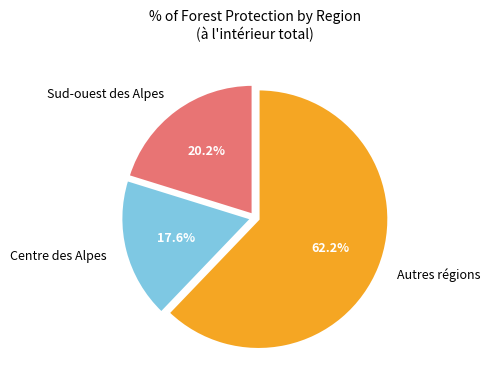

Which has a higher value, Autres régions or Centre des Alpes?

Autres régions